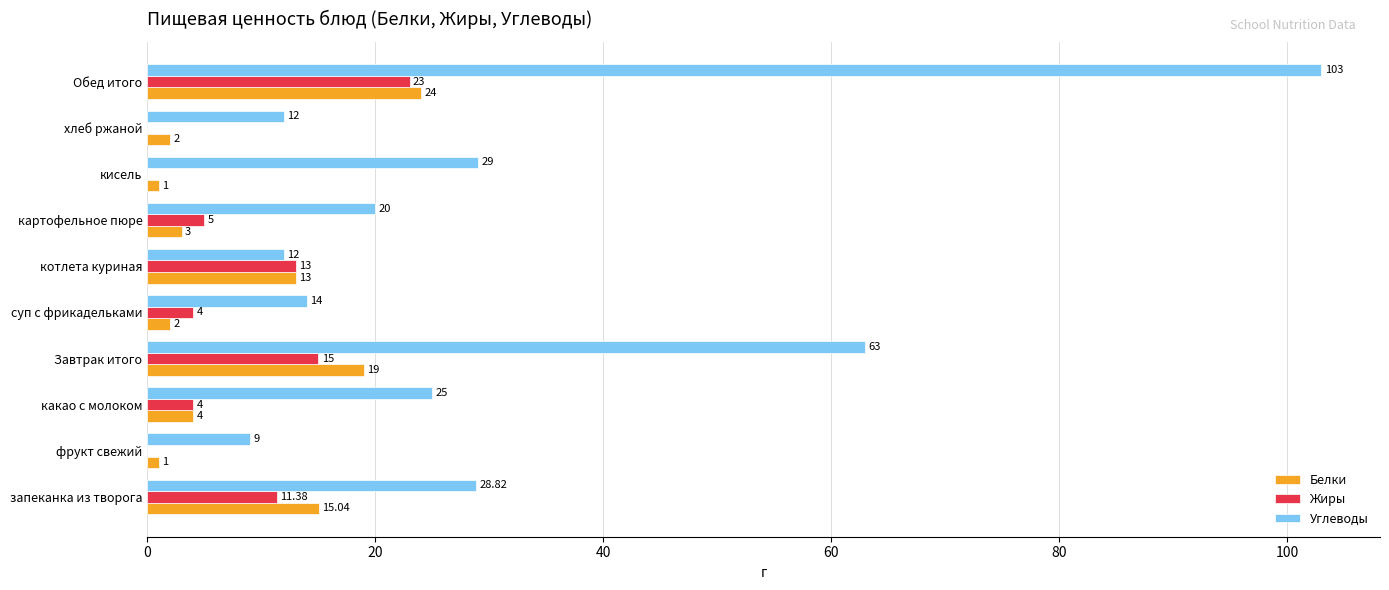

Which category has the highest value across all series?

Обед итого